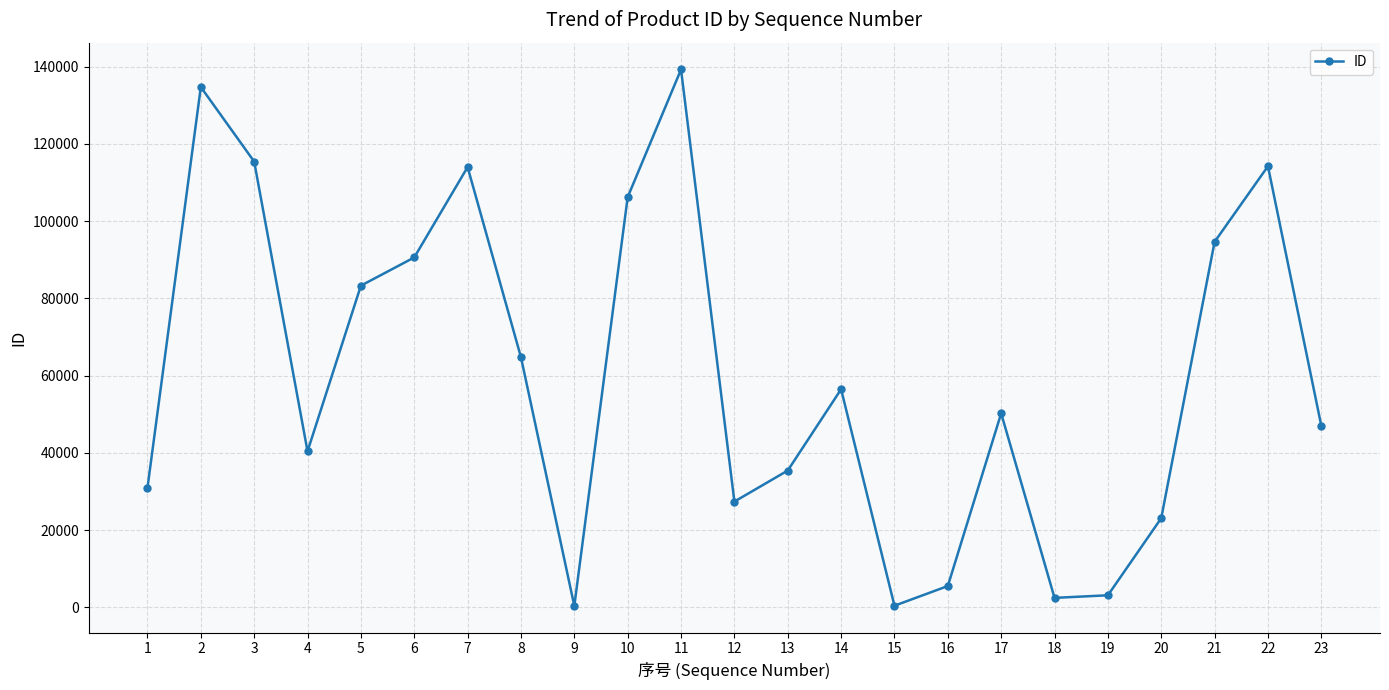

How many interior local peaks (higher than both neighbors) does the data have?

6